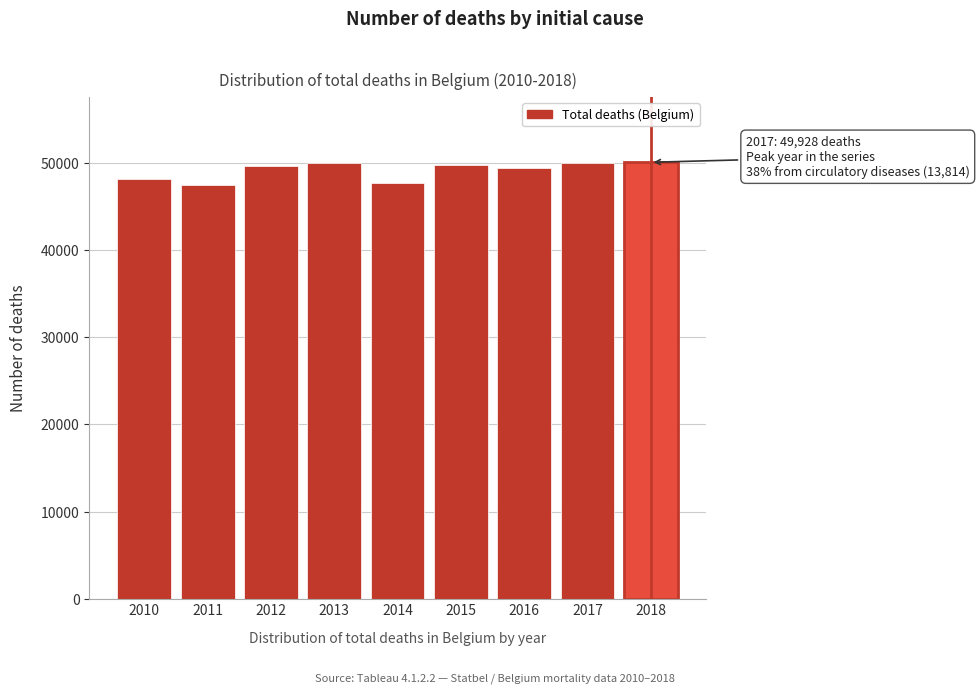

What is the value of the 5th bar from the left?

47648